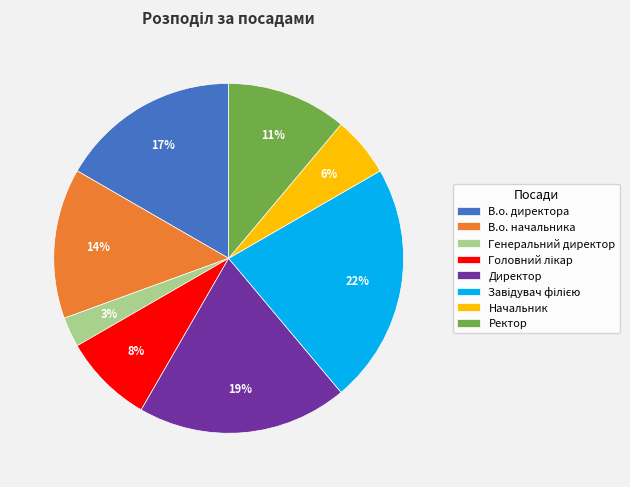

Between В.о. начальника and Начальник, which is larger?

В.о. начальника